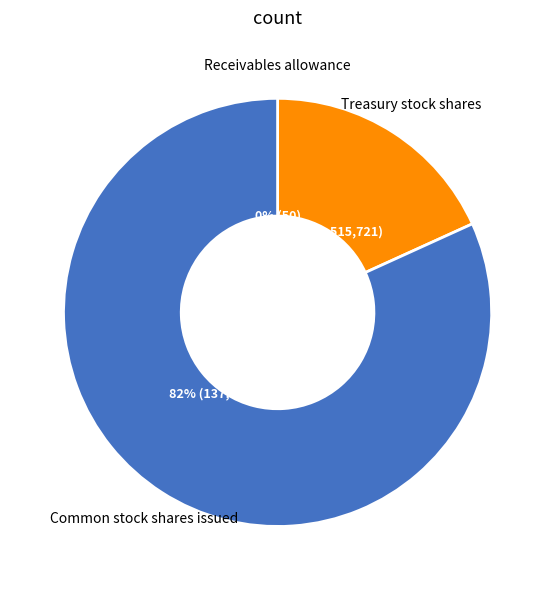

Does any single category account for the majority?

Yes